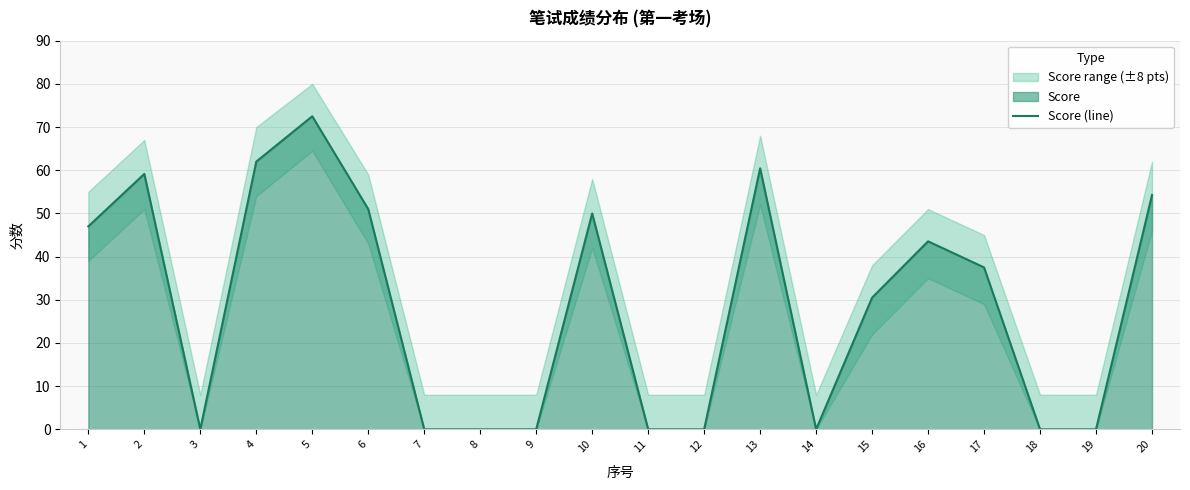

What is the sum of the values at 20 and 2?

113.4